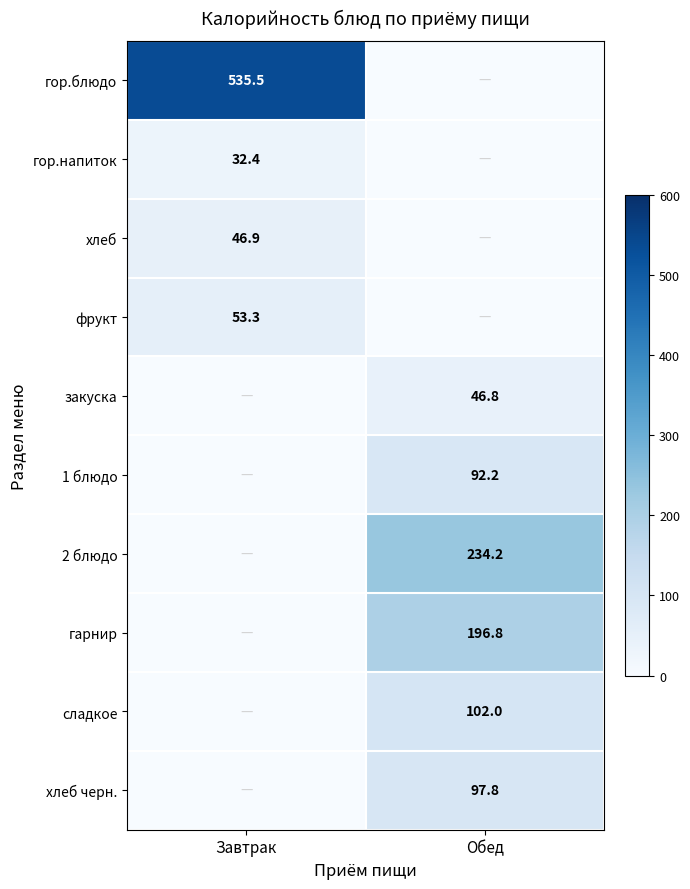

True or false: сладкое has a value of 183.2 at Обед.

False